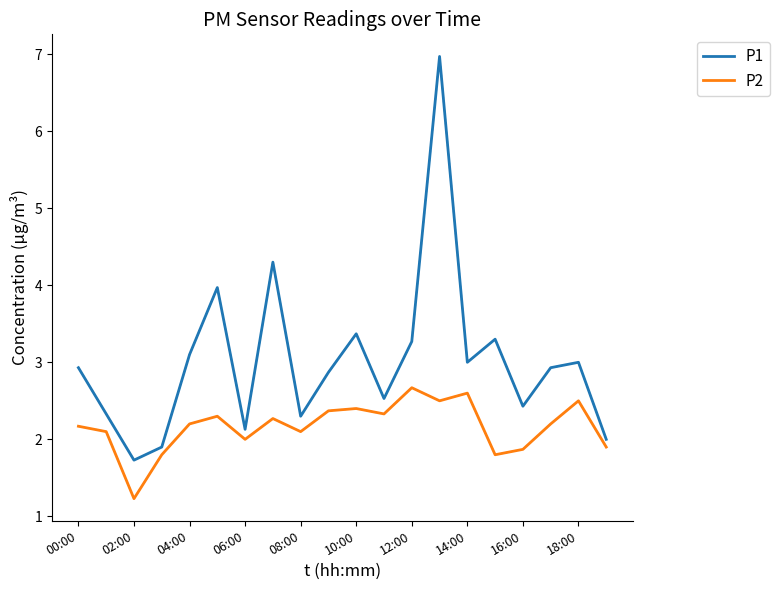

Which series has the largest total across all categories?

P1